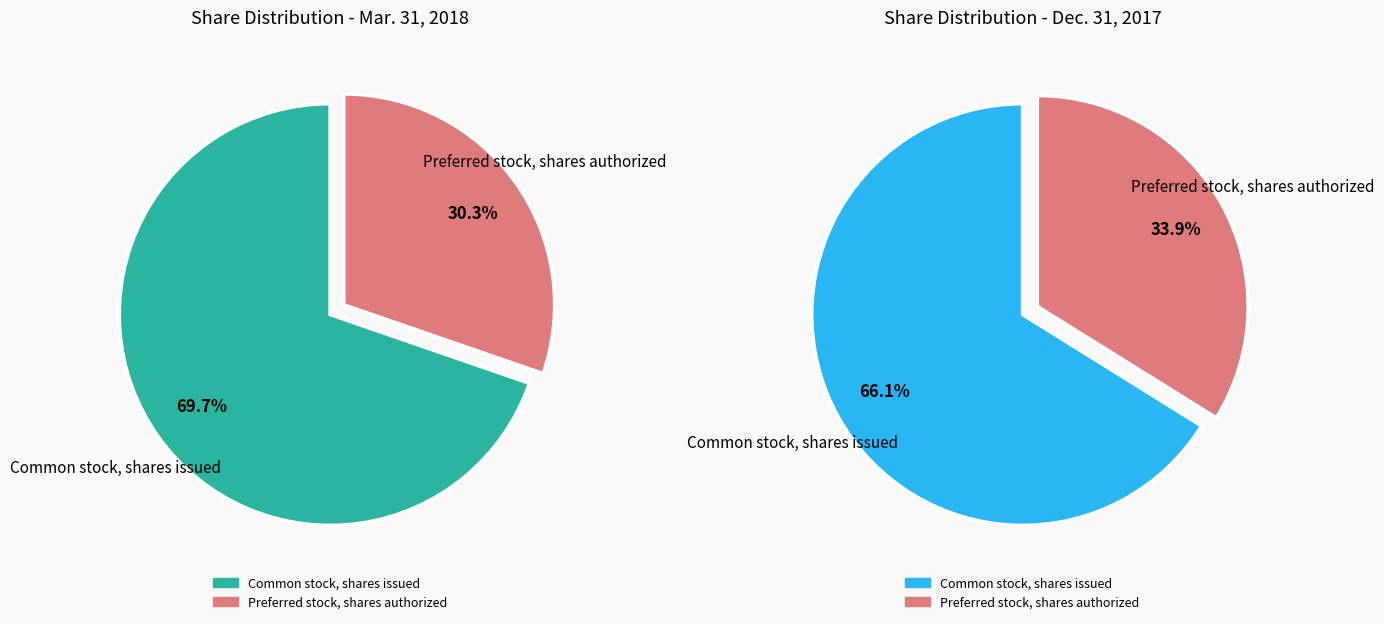

How many slices are in this pie chart?

2